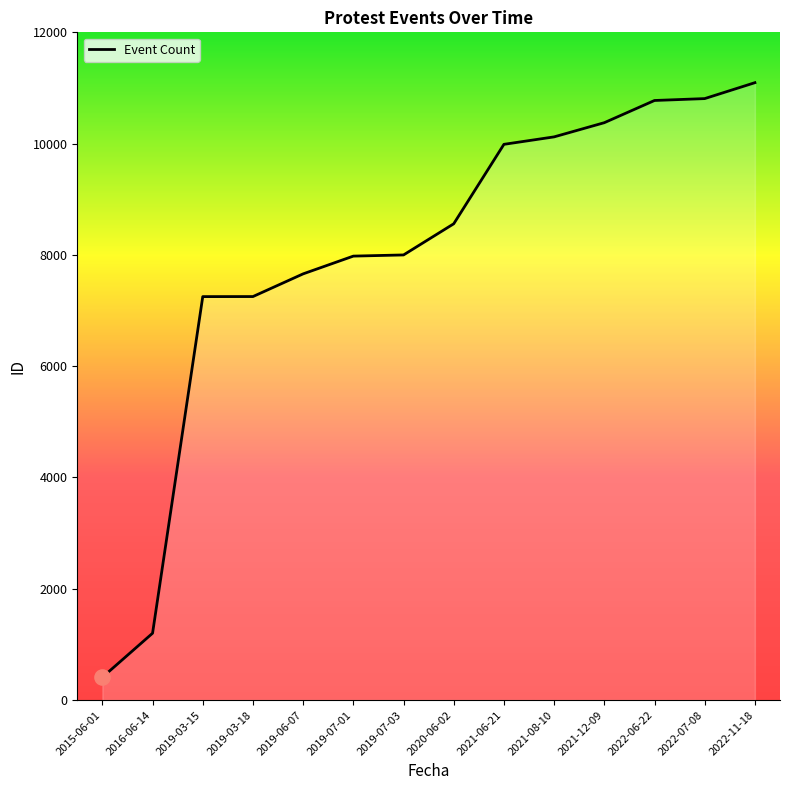

What is the ratio of the value at 2019-03-18 to the value at 2022-07-08?

0.7